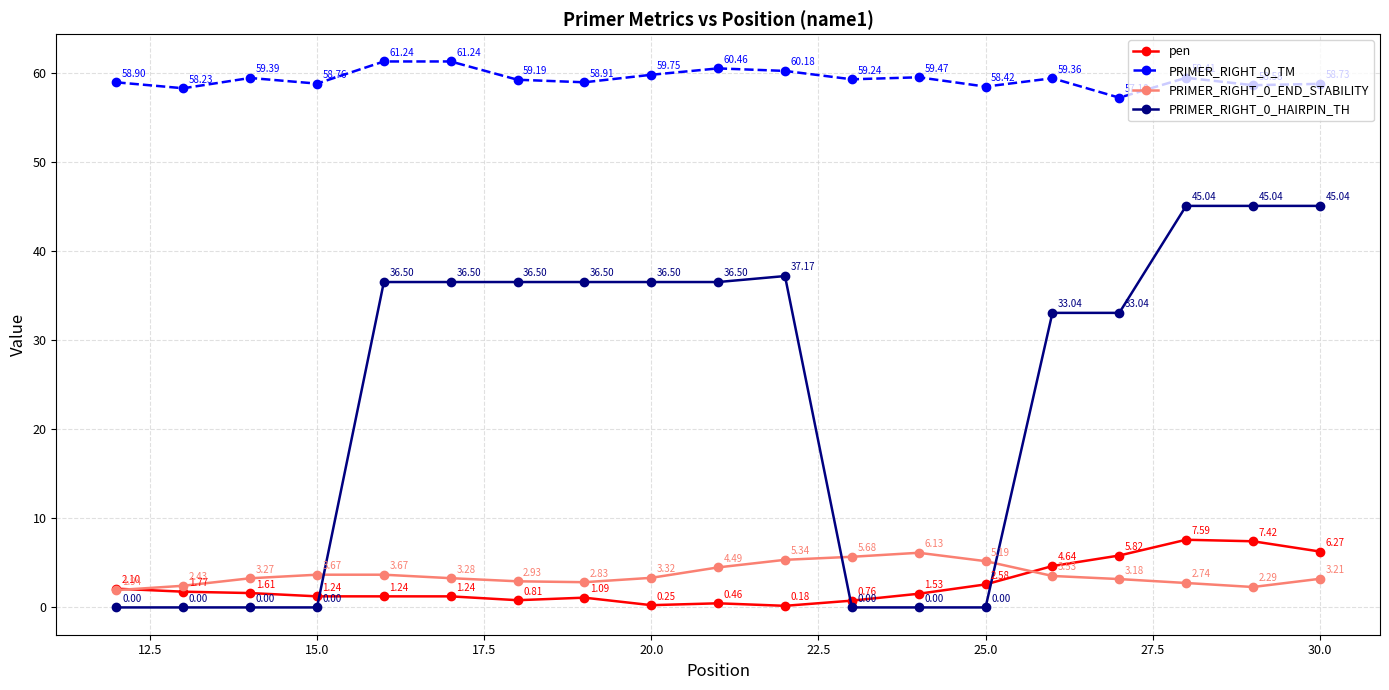

How many interior local peaks does the pen series have?

3